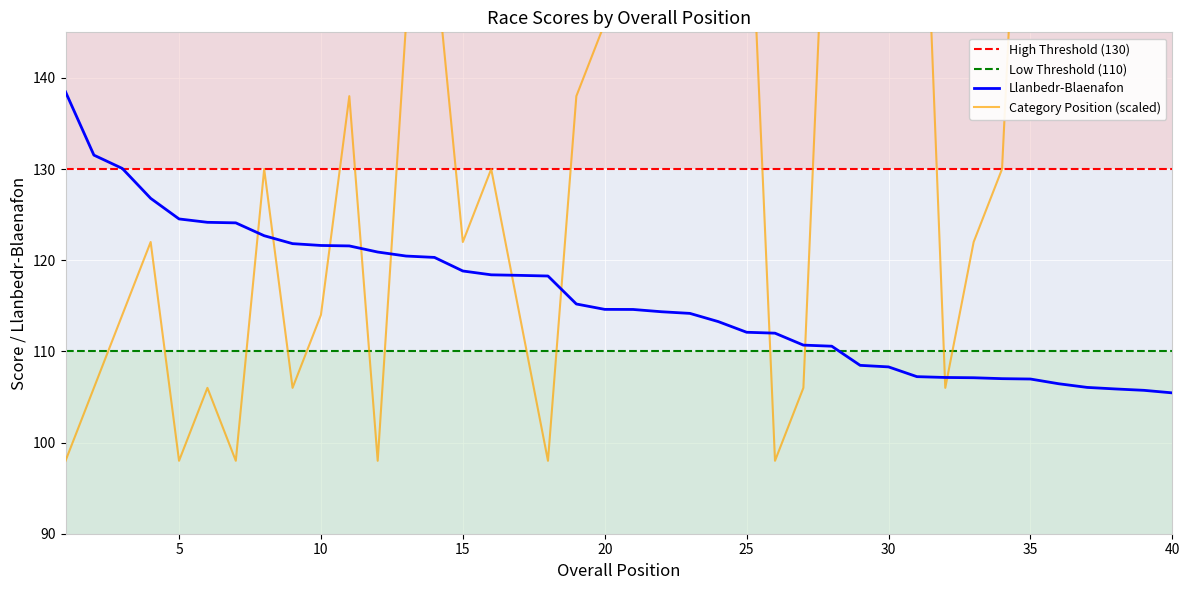

Between which two adjacent categories do Llanbedr-Blaenafon and Category Position first intersect?

7 and 8